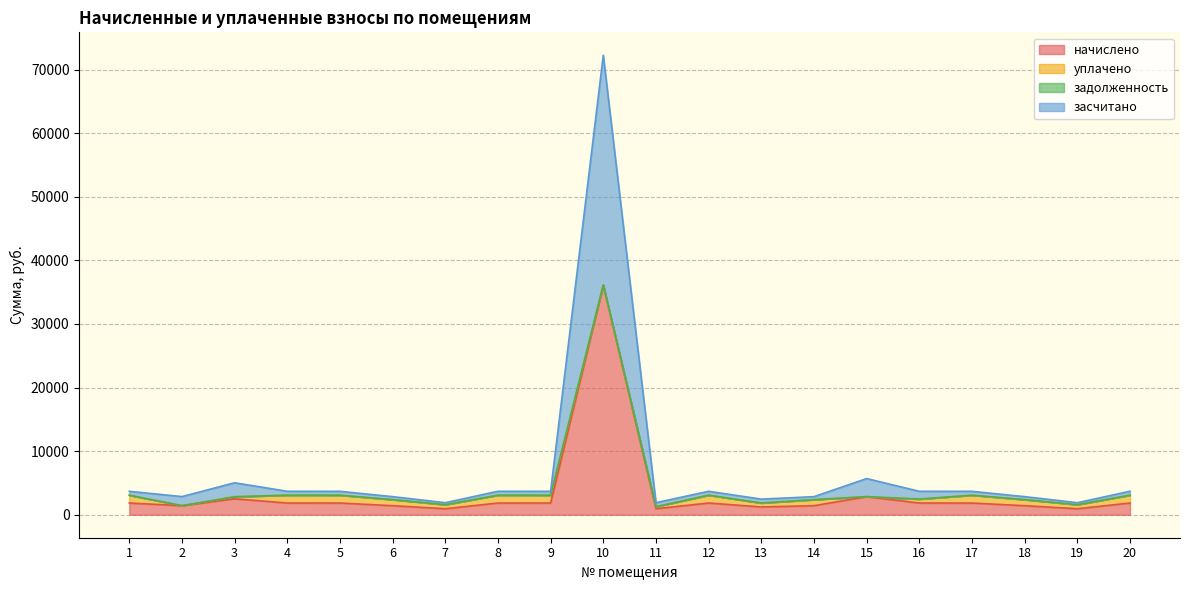

What is the average value of the начислено series?

3391.9